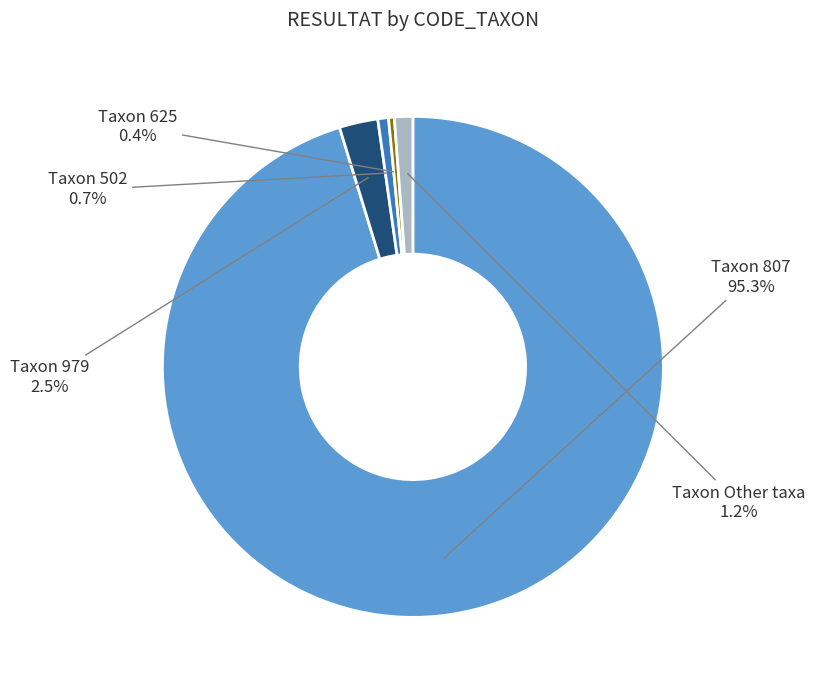

Count the number of slices in the pie.

5